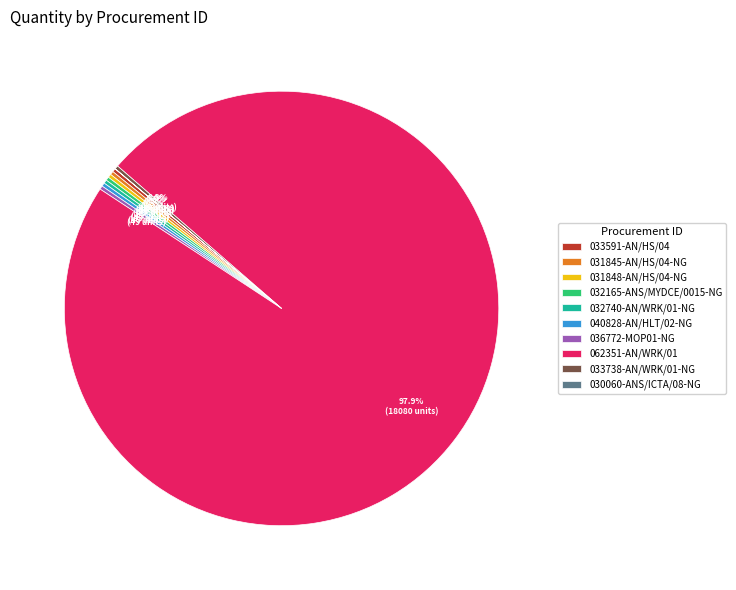

Which category has the biggest portion of the pie?

062351-AN/WRK/01